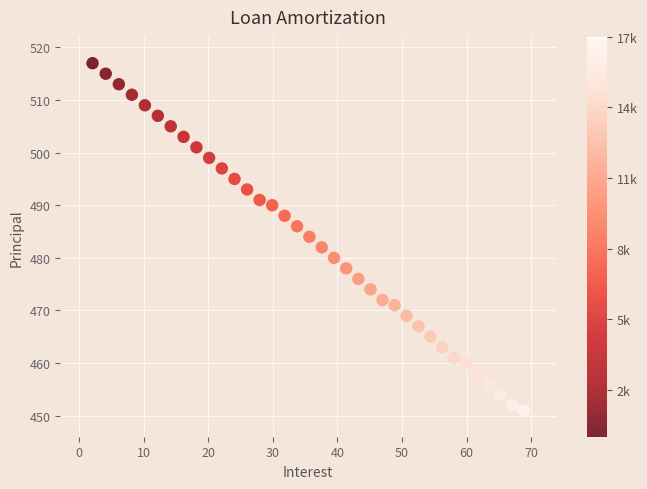

What is the range of Y values (max minus min)?

66